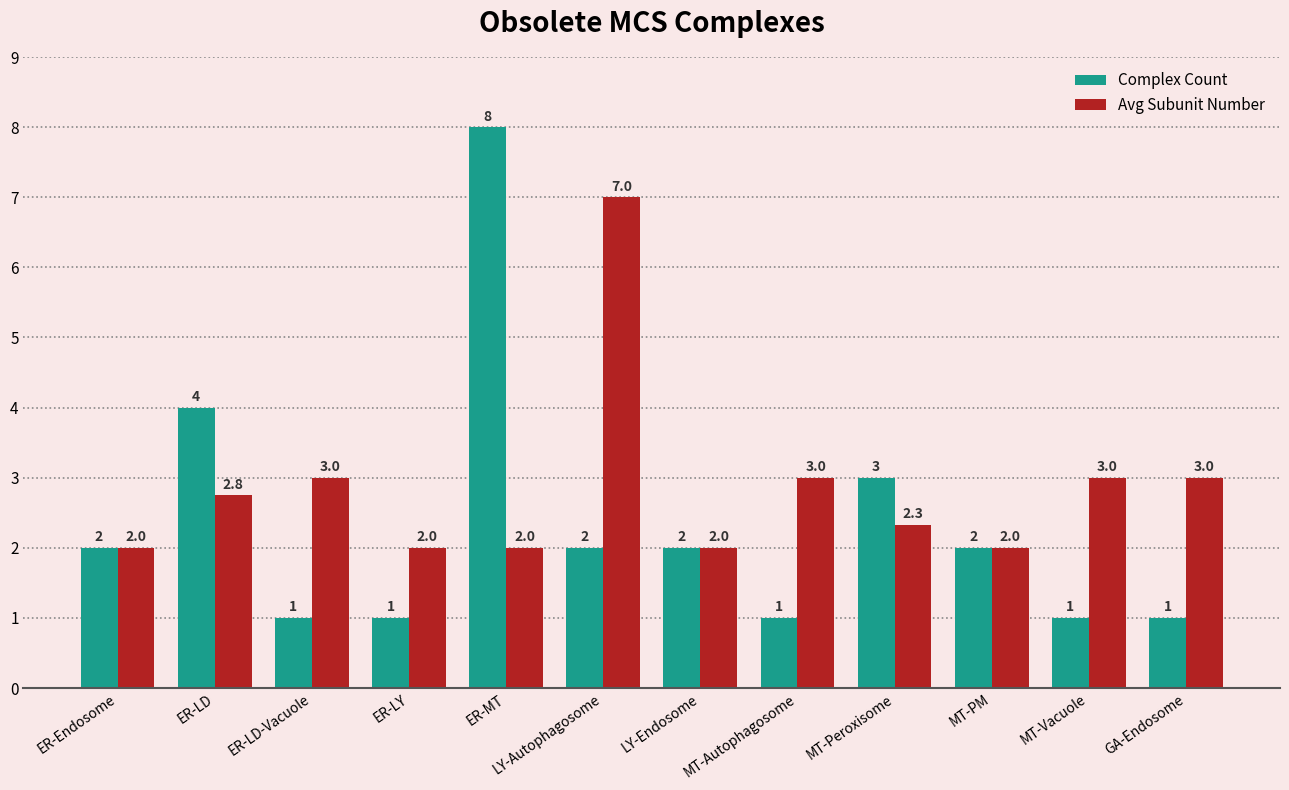

What is the spread (max minus min) of values at ER-LD-Vacuole?

2.0